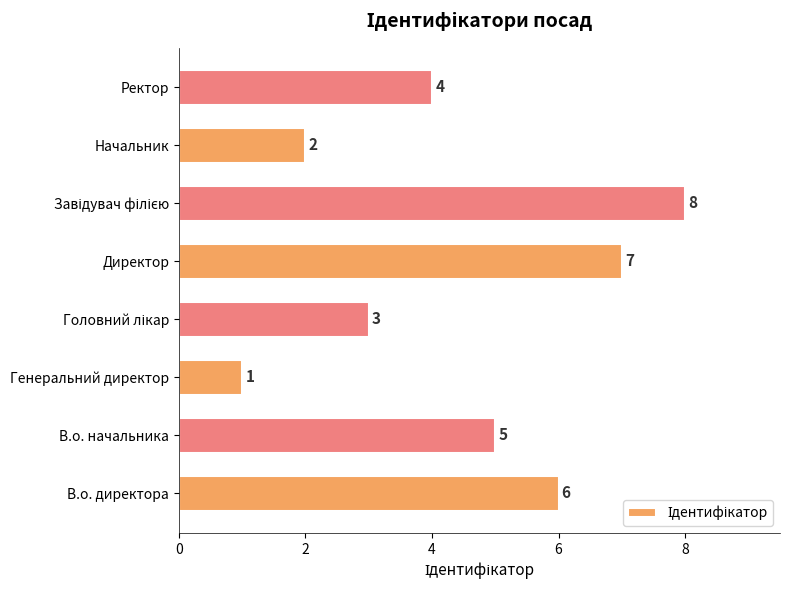

Are the bars horizontal?

Yes